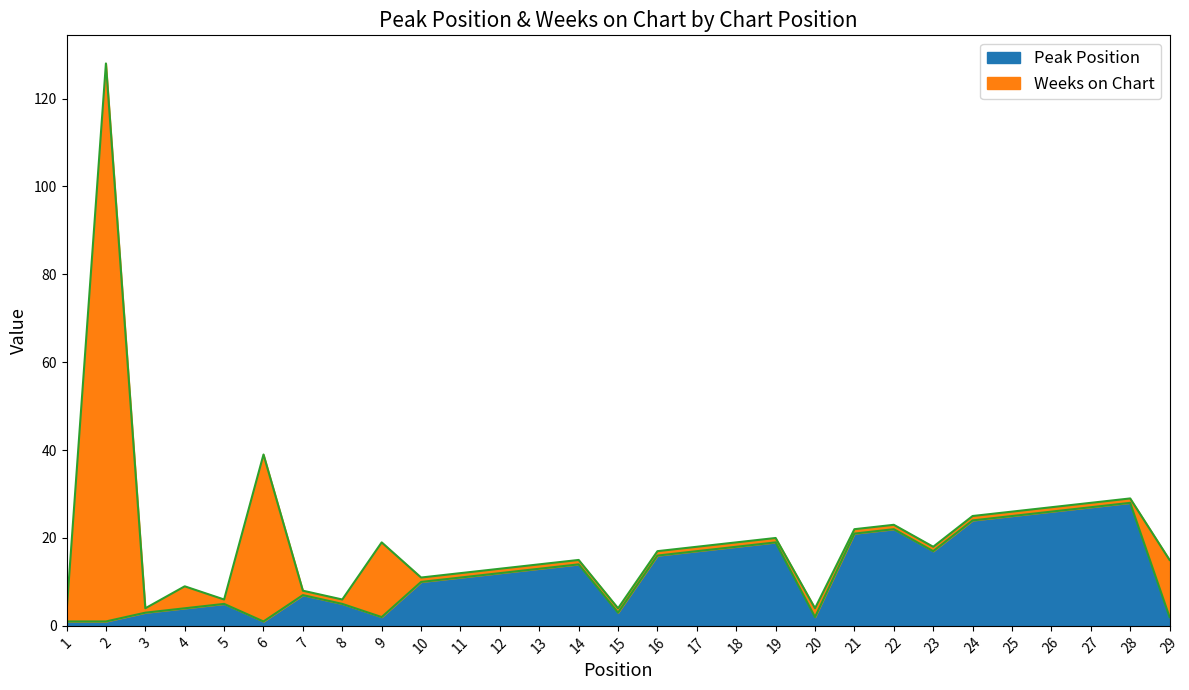

What is the sum of the values at 9 and 12?

14